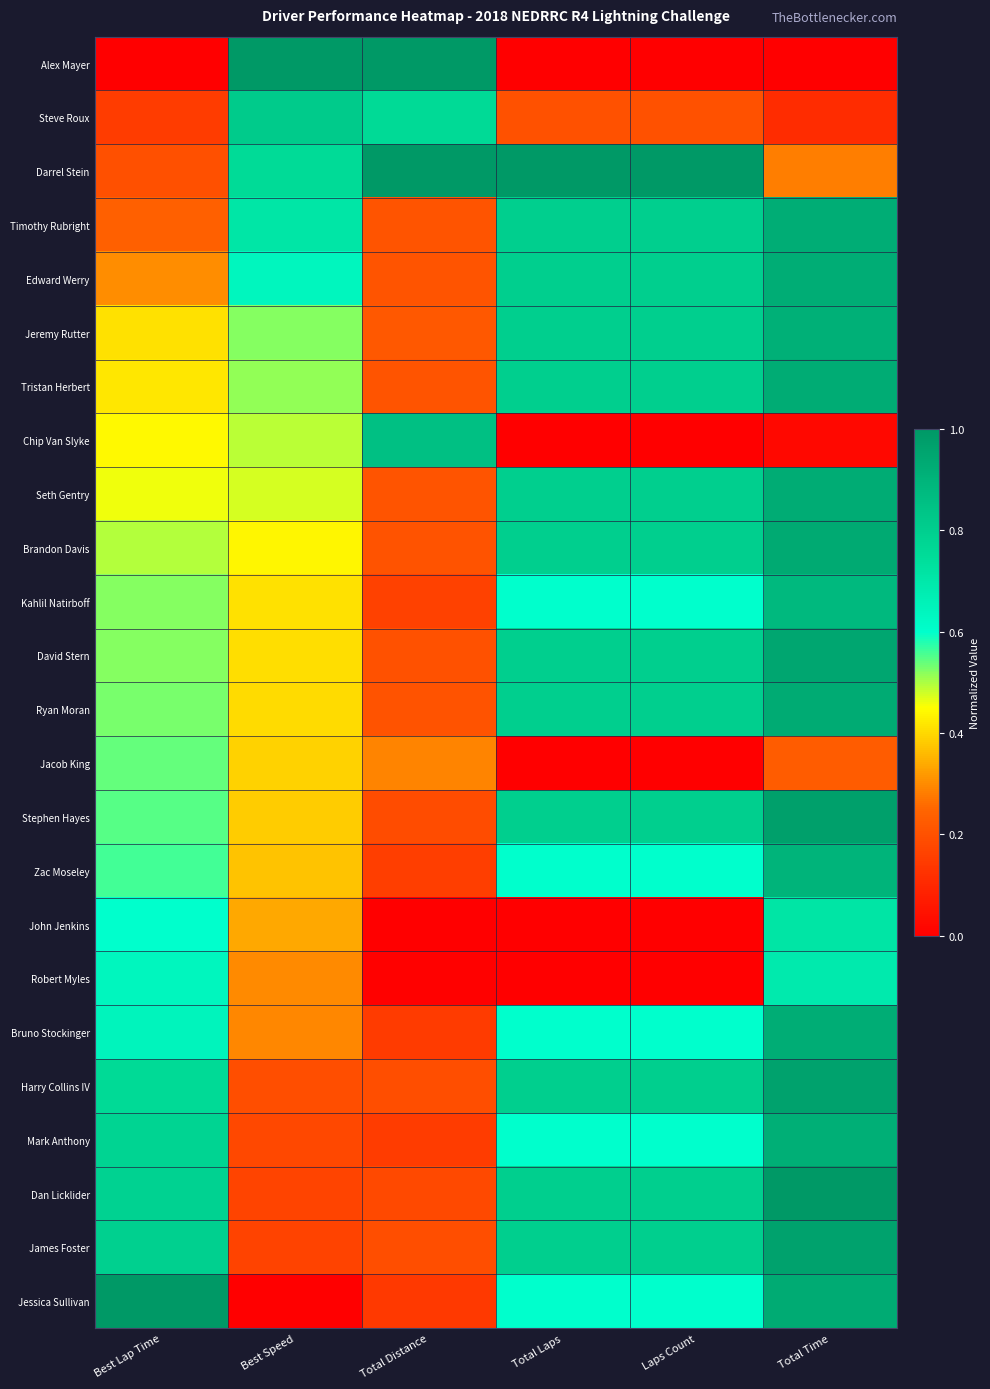

Reading left to right, transcribe all the data shown in this chart.

Alex Mayer: Best Lap Time=0.0	Best Speed=1.0	Total Distance=1.0	Total Laps=0.0	Laps Count=0.0	Total Time=0.0
Steve Roux: Best Lap Time=0.1	Best Speed=0.8	Total Distance=0.8	Total Laps=0.2	Laps Count=0.2	Total Time=0.1
Darrel Stein: Best Lap Time=0.2	Best Speed=0.8	Total Distance=1.0	Total Laps=1.0	Laps Count=1.0	Total Time=0.3
Timothy Rubright: Best Lap Time=0.2	Best Speed=0.7	Total Distance=0.2	Total Laps=0.8	Laps Count=0.8	Total Time=0.9
Edward Werry: Best Lap Time=0.3	Best Speed=0.6	Total Distance=0.2	Total Laps=0.8	Laps Count=0.8	Total Time=0.9
Jeremy Rutter: Best Lap Time=0.4	Best Speed=0.5	Total Distance=0.2	Total Laps=0.8	Laps Count=0.8	Total Time=0.9
Tristan Herbert: Best Lap Time=0.4	Best Speed=0.5	Total Distance=0.2	Total Laps=0.8	Laps Count=0.8	Total Time=0.9
Chip Van Slyke: Best Lap Time=0.4	Best Speed=0.5	Total Distance=0.9	Total Laps=0.0	Laps Count=0.0	Total Time=0.0
Seth Gentry: Best Lap Time=0.5	Best Speed=0.5	Total Distance=0.2	Total Laps=0.8	Laps Count=0.8	Total Time=0.9
Brandon Davis: Best Lap Time=0.5	Best Speed=0.4	Total Distance=0.2	Total Laps=0.8	Laps Count=0.8	Total Time=0.9
Kahlil Natirboff: Best Lap Time=0.5	Best Speed=0.4	Total Distance=0.2	Total Laps=0.6	Laps Count=0.6	Total Time=0.9
David Stern: Best Lap Time=0.5	Best Speed=0.4	Total Distance=0.2	Total Laps=0.8	Laps Count=0.8	Total Time=0.9
Ryan Moran: Best Lap Time=0.5	Best Speed=0.4	Total Distance=0.2	Total Laps=0.8	Laps Count=0.8	Total Time=0.9
Jacob King: Best Lap Time=0.5	Best Speed=0.4	Total Distance=0.3	Total Laps=0.0	Laps Count=0.0	Total Time=0.2
Stephen Hayes: Best Lap Time=0.5	Best Speed=0.4	Total Distance=0.2	Total Laps=0.8	Laps Count=0.8	Total Time=1.0
Zac Moseley: Best Lap Time=0.6	Best Speed=0.4	Total Distance=0.2	Total Laps=0.6	Laps Count=0.6	Total Time=0.9
John Jenkins: Best Lap Time=0.6	Best Speed=0.3	Total Distance=0.0	Total Laps=0.0	Laps Count=0.0	Total Time=0.7
Robert Myles: Best Lap Time=0.6	Best Speed=0.3	Total Distance=0.0	Total Laps=0.0	Laps Count=0.0	Total Time=0.7
Bruno Stockinger: Best Lap Time=0.6	Best Speed=0.3	Total Distance=0.1	Total Laps=0.6	Laps Count=0.6	Total Time=0.9
Harry Collins IV: Best Lap Time=0.8	Best Speed=0.2	Total Distance=0.2	Total Laps=0.8	Laps Count=0.8	Total Time=1.0
Mark Anthony: Best Lap Time=0.8	Best Speed=0.2	Total Distance=0.1	Total Laps=0.6	Laps Count=0.6	Total Time=0.9
Dan Licklider: Best Lap Time=0.8	Best Speed=0.2	Total Distance=0.2	Total Laps=0.8	Laps Count=0.8	Total Time=1.0
James Foster: Best Lap Time=0.8	Best Speed=0.2	Total Distance=0.2	Total Laps=0.8	Laps Count=0.8	Total Time=1.0
Jessica Sullivan: Best Lap Time=1.0	Best Speed=0.0	Total Distance=0.1	Total Laps=0.6	Laps Count=0.6	Total Time=0.9